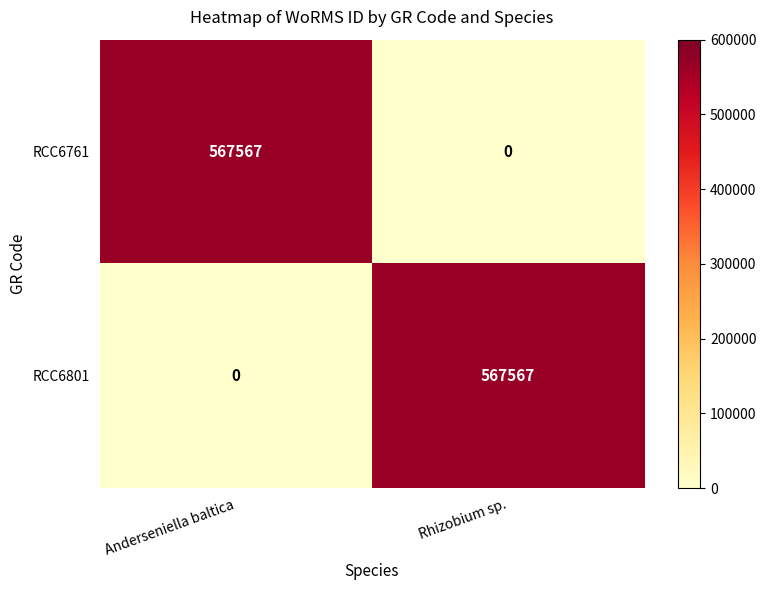

What is the average value of the RCC6801 series?

283784